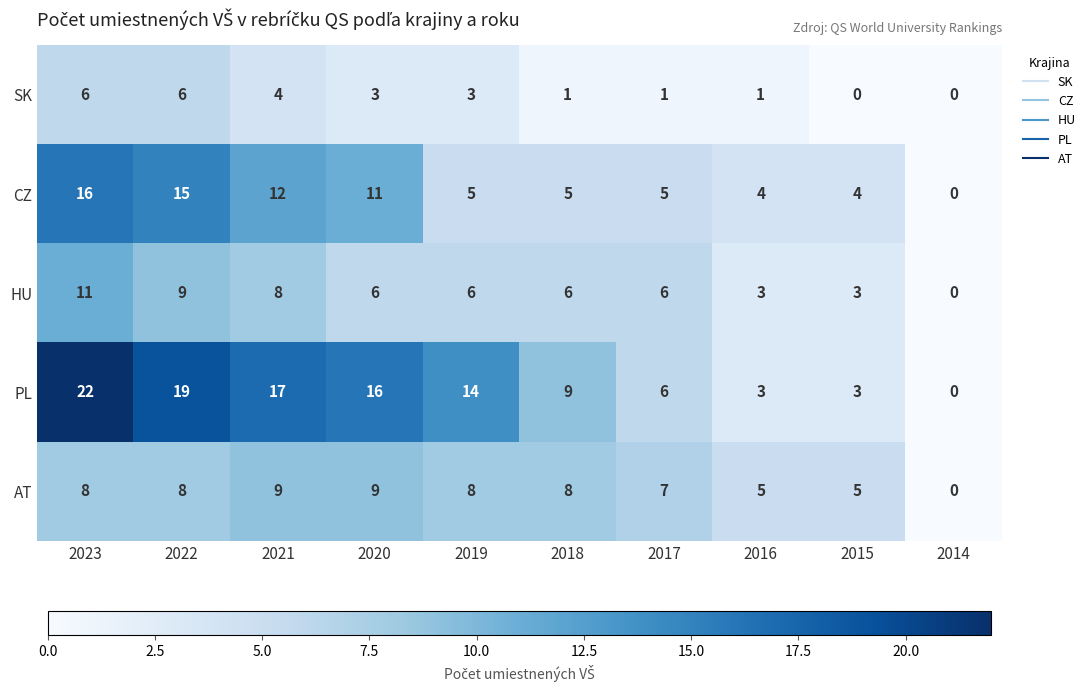

Which series changed the most between 2018 and 2017?

PL